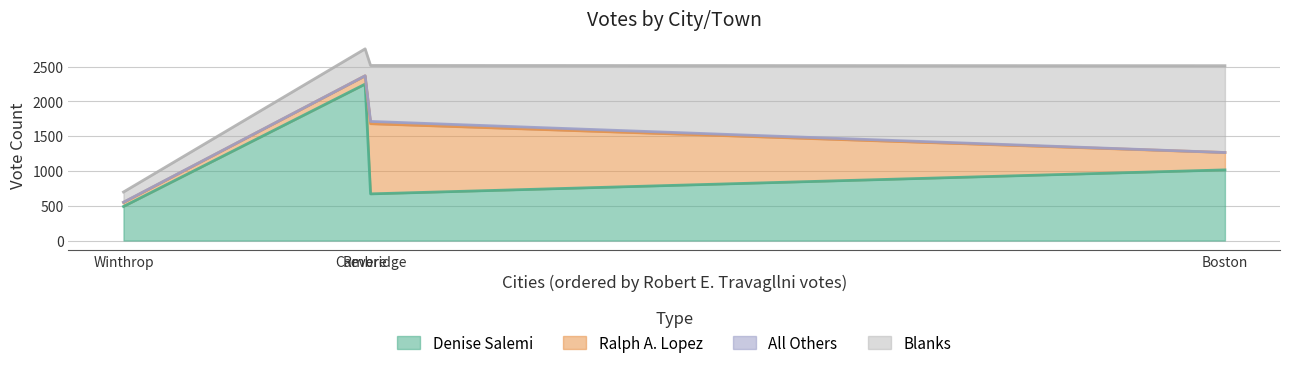

Is it true that All Others equals 1 at Winthrop?

False